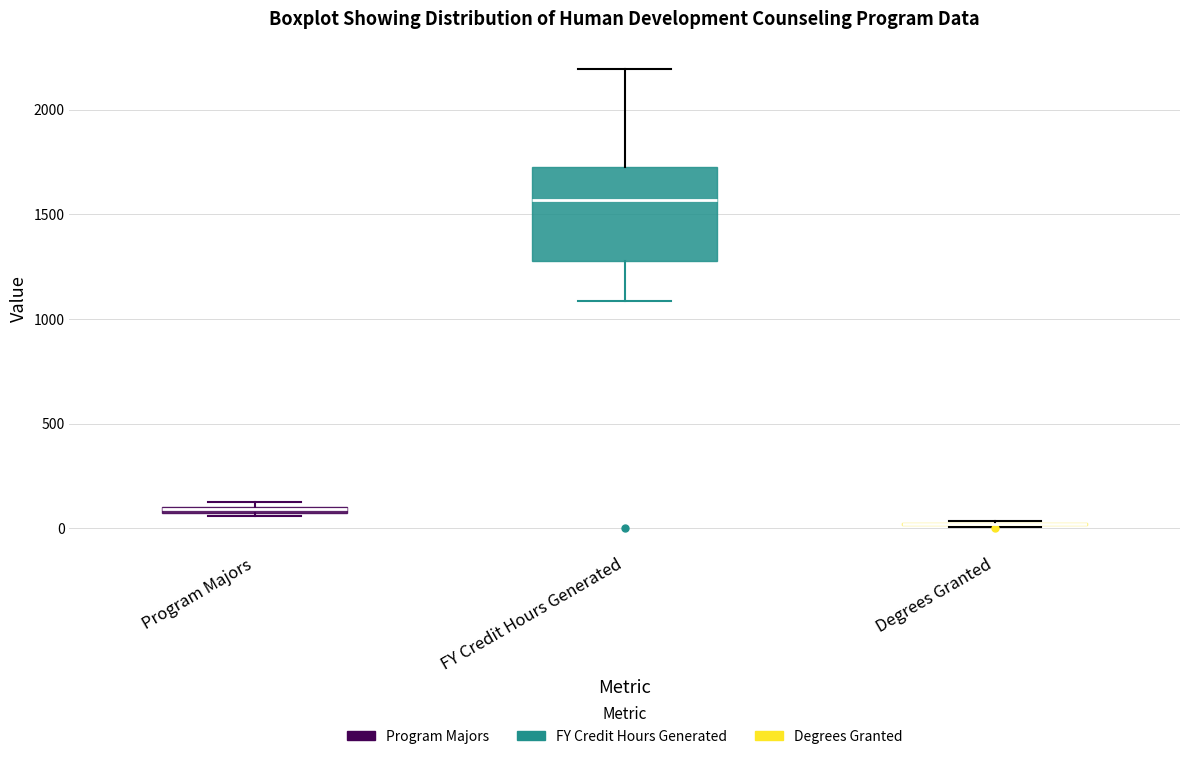

Comparing the boxes themselves (not the whiskers), which one is the tallest?

FY Credit Hours Generated